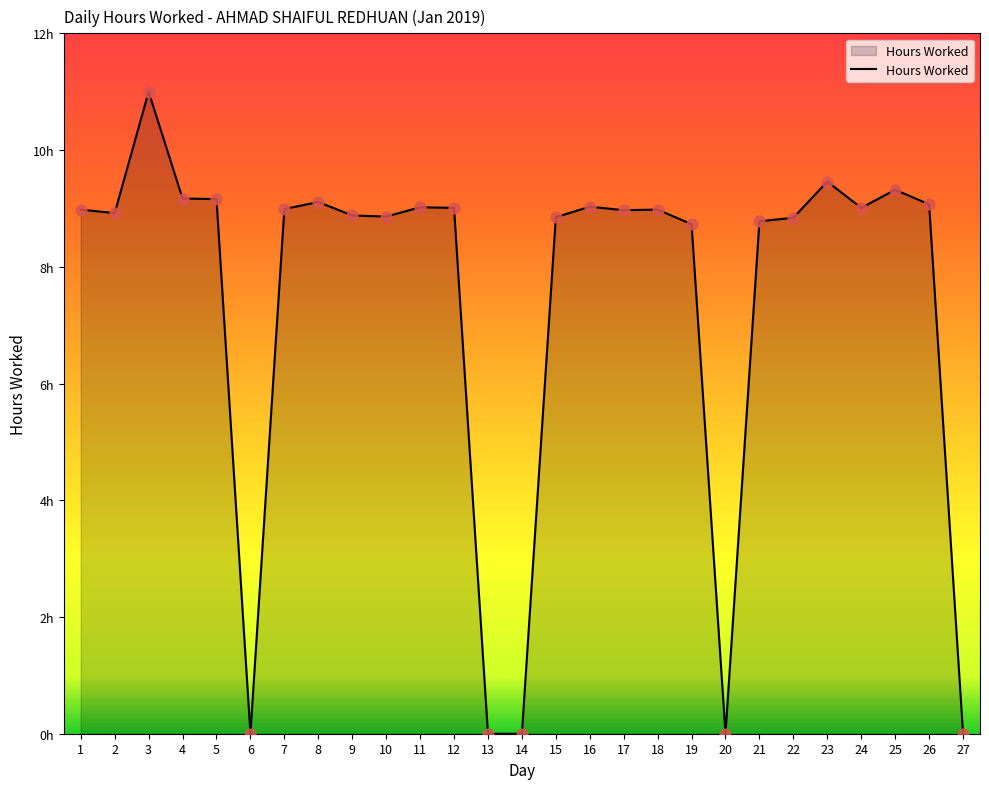

What is the change in value from 7 to 14?

-9.0